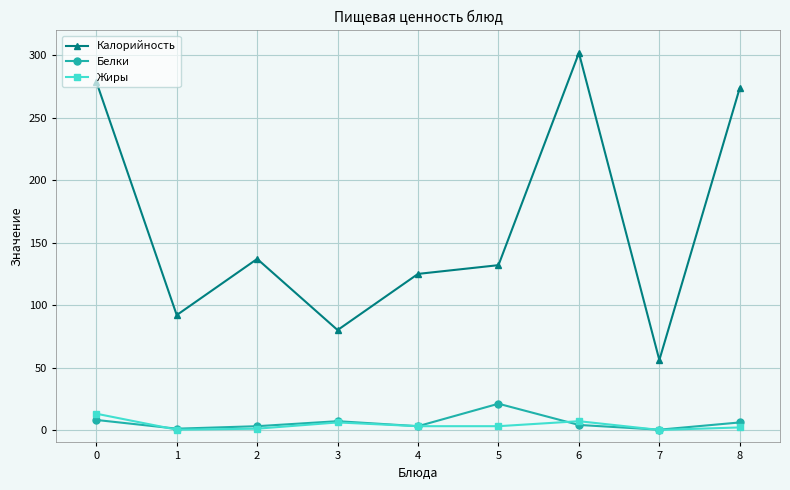

What is the difference between the Калорийность values at 5 and 4?

7.0